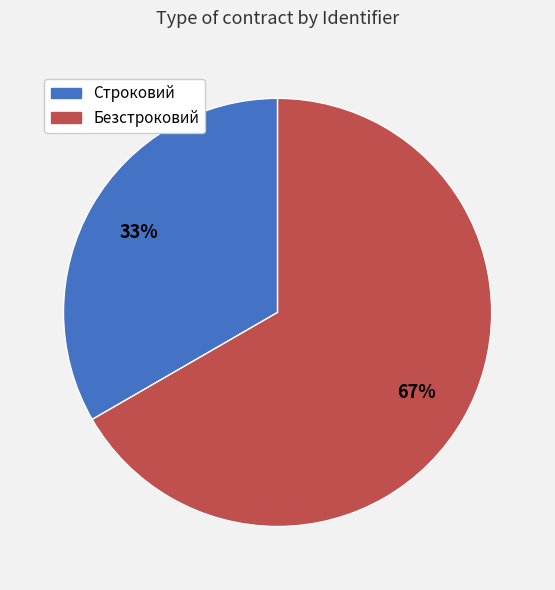

What is the largest slice in the pie chart?

Безстроковий